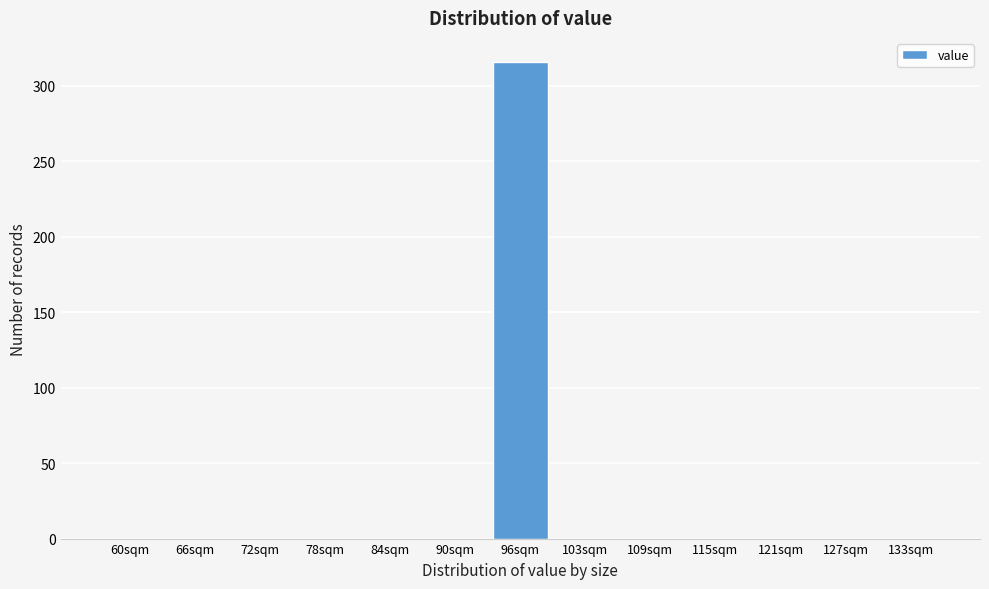

Reading left to right, list all the values displayed in this chart.

60sqm=0	66sqm=0	72sqm=0	78sqm=0	84sqm=0	90sqm=0	96sqm=316	103sqm=0	109sqm=0	115sqm=0	121sqm=0	127sqm=0	133sqm=0